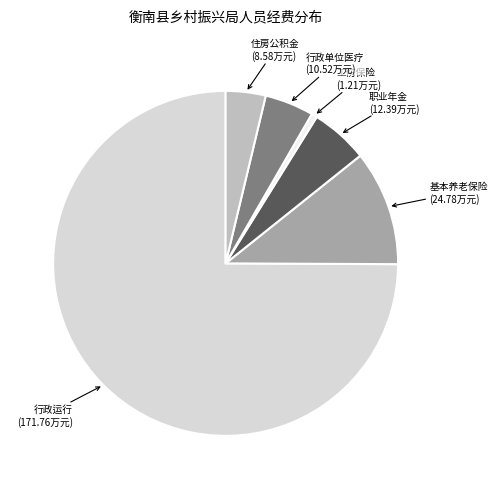

How many slices are in this pie chart?

6